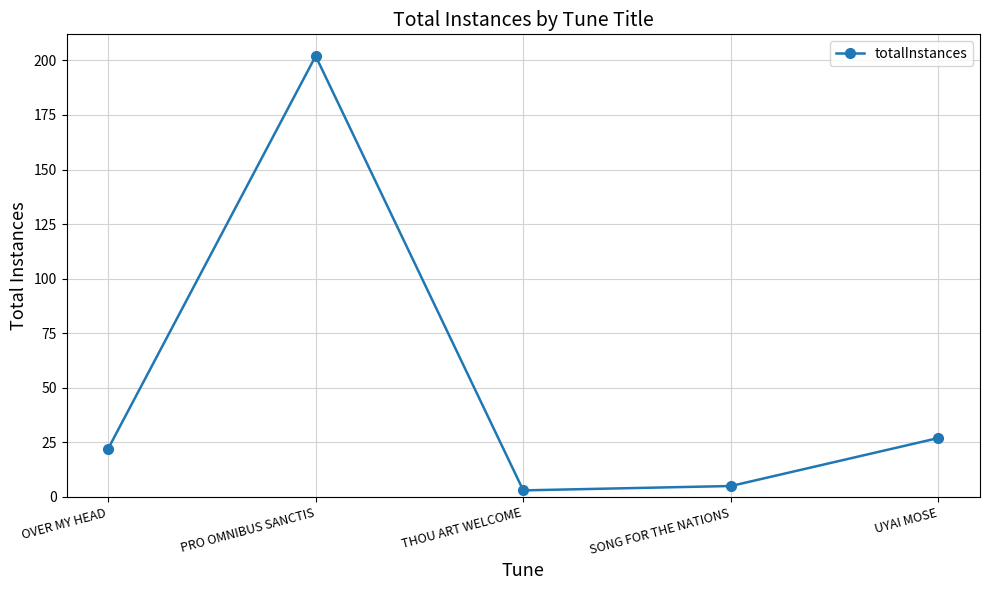

At which category does the data reach its first local valley?

THOU ART WELCOME